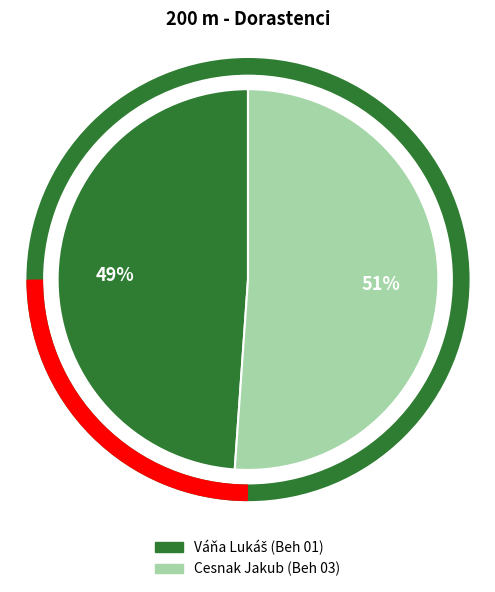

The Cesnak Jakub (Beh 03) slice represents 44% of the pie. True or false?

False